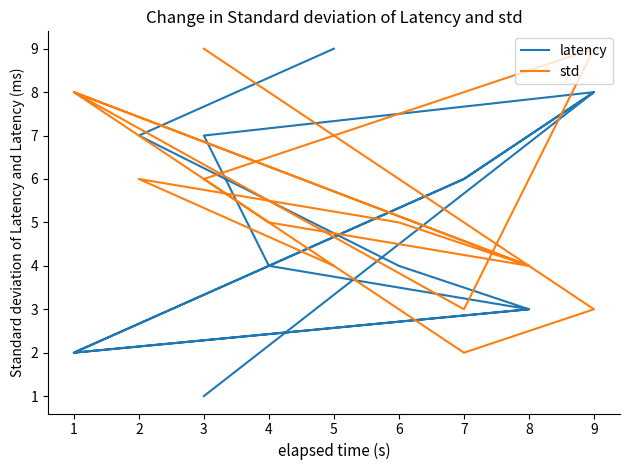

What is the total value across all series at 3?

10